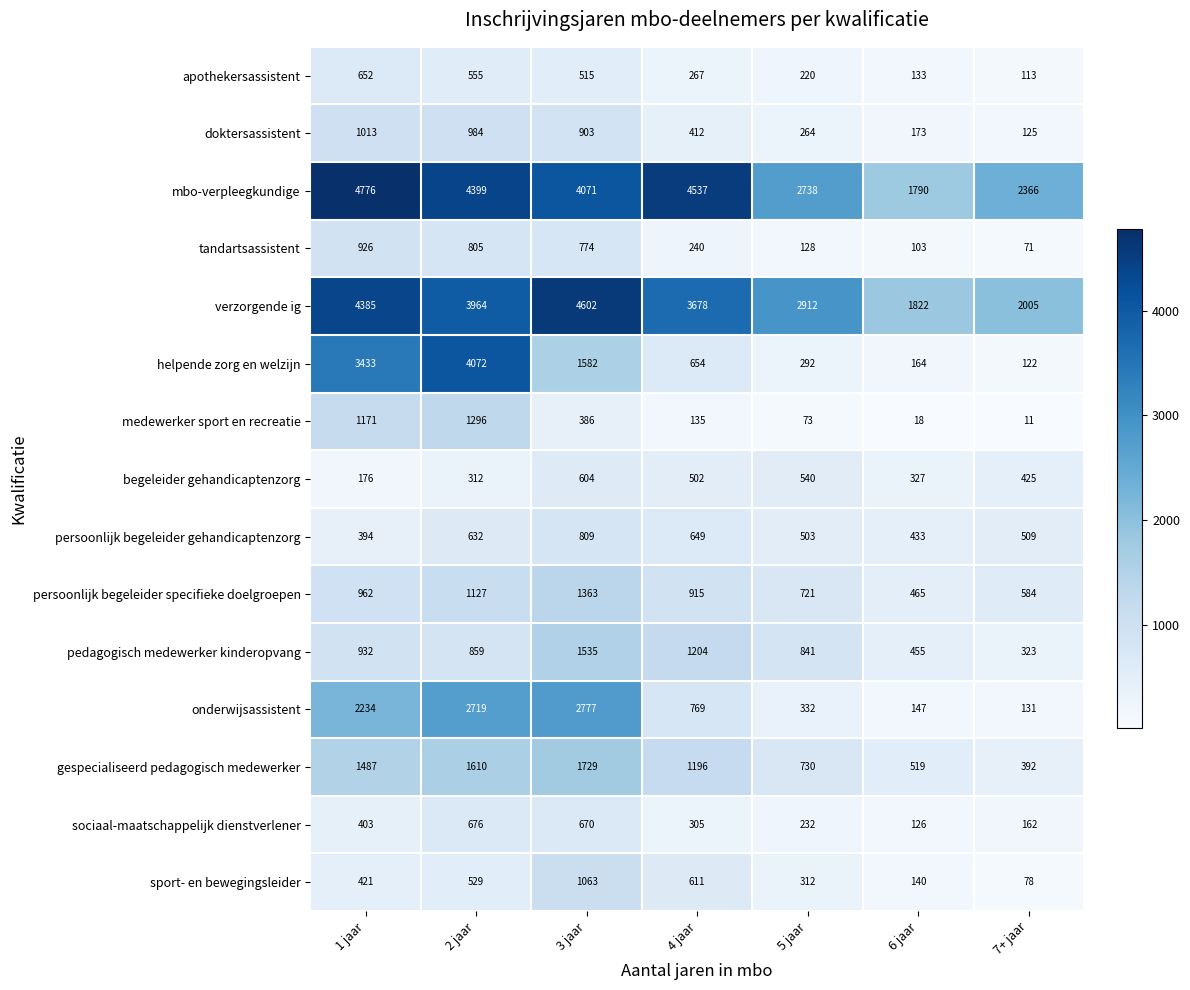

What is the difference between the persoonlijk begeleider specifieke doelgroepen values at 2 jaar and 6 jaar?

662